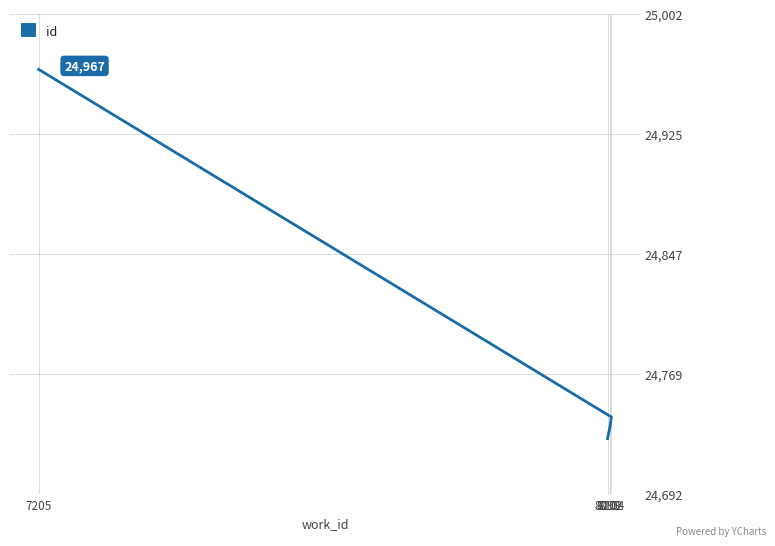

True or false: there are more than 2 points higher than both neighbors.

False